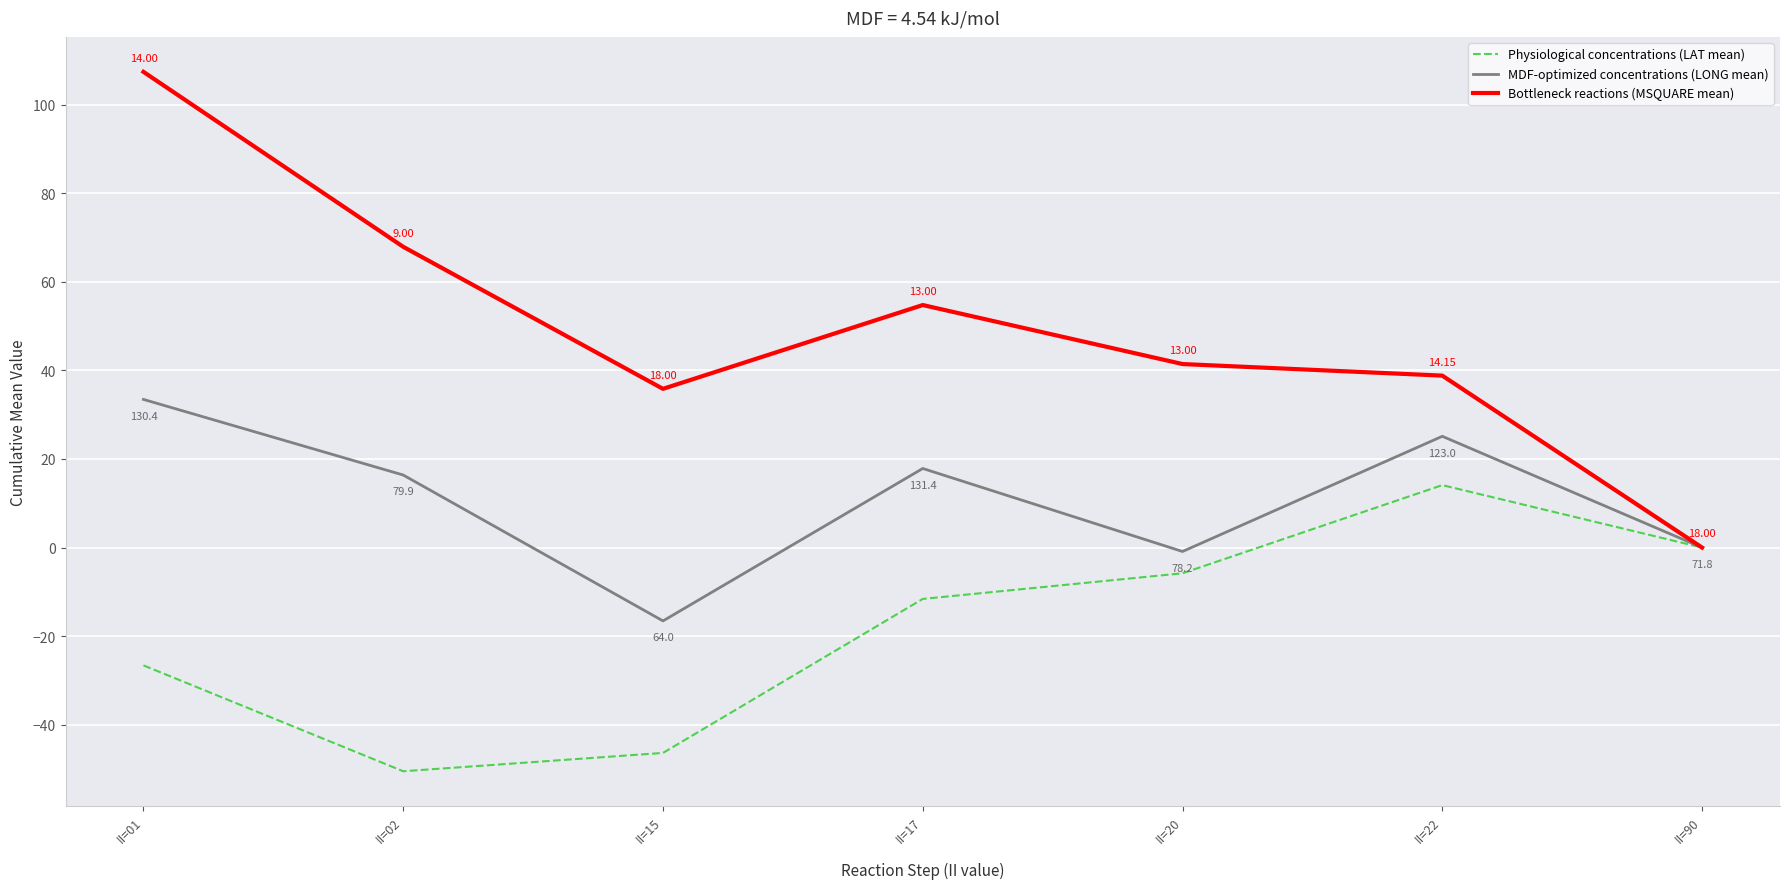

Rank the categories by Bottleneck reactions (MSQUARE mean) value from highest to lowest.

II=01, II=02, II=17, II=20, II=22, II=15, II=90